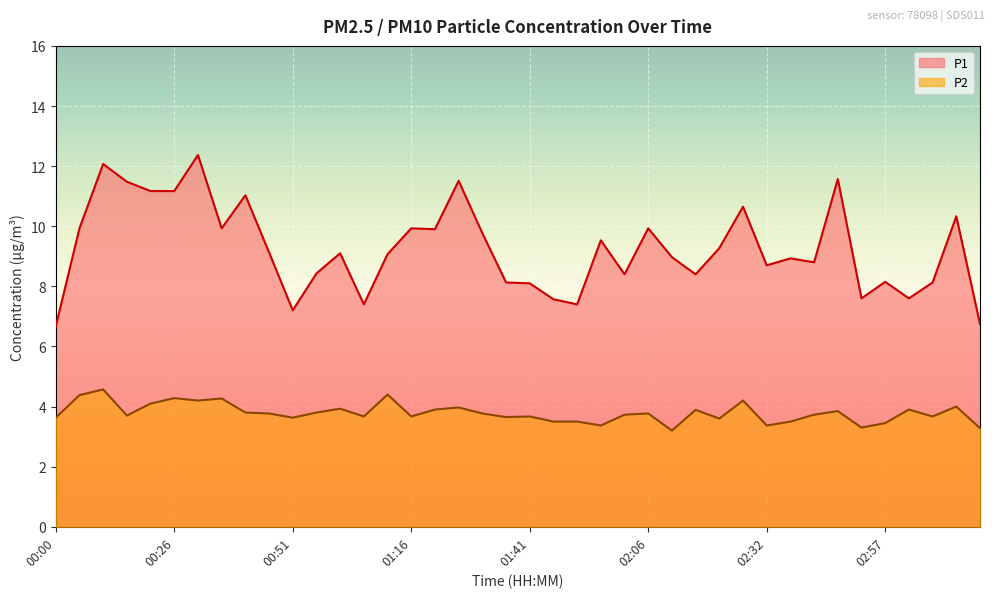

At which label is P2 closest to 3?

02:12